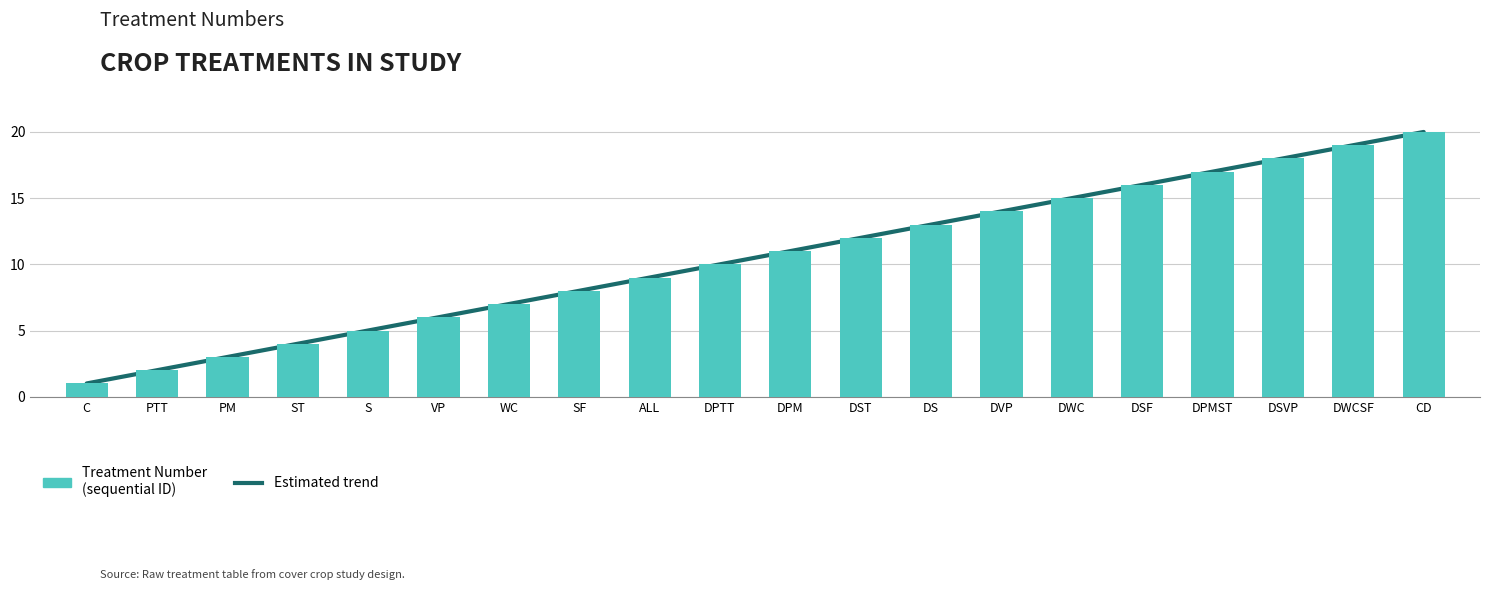

How many categories are shown in the chart?

20